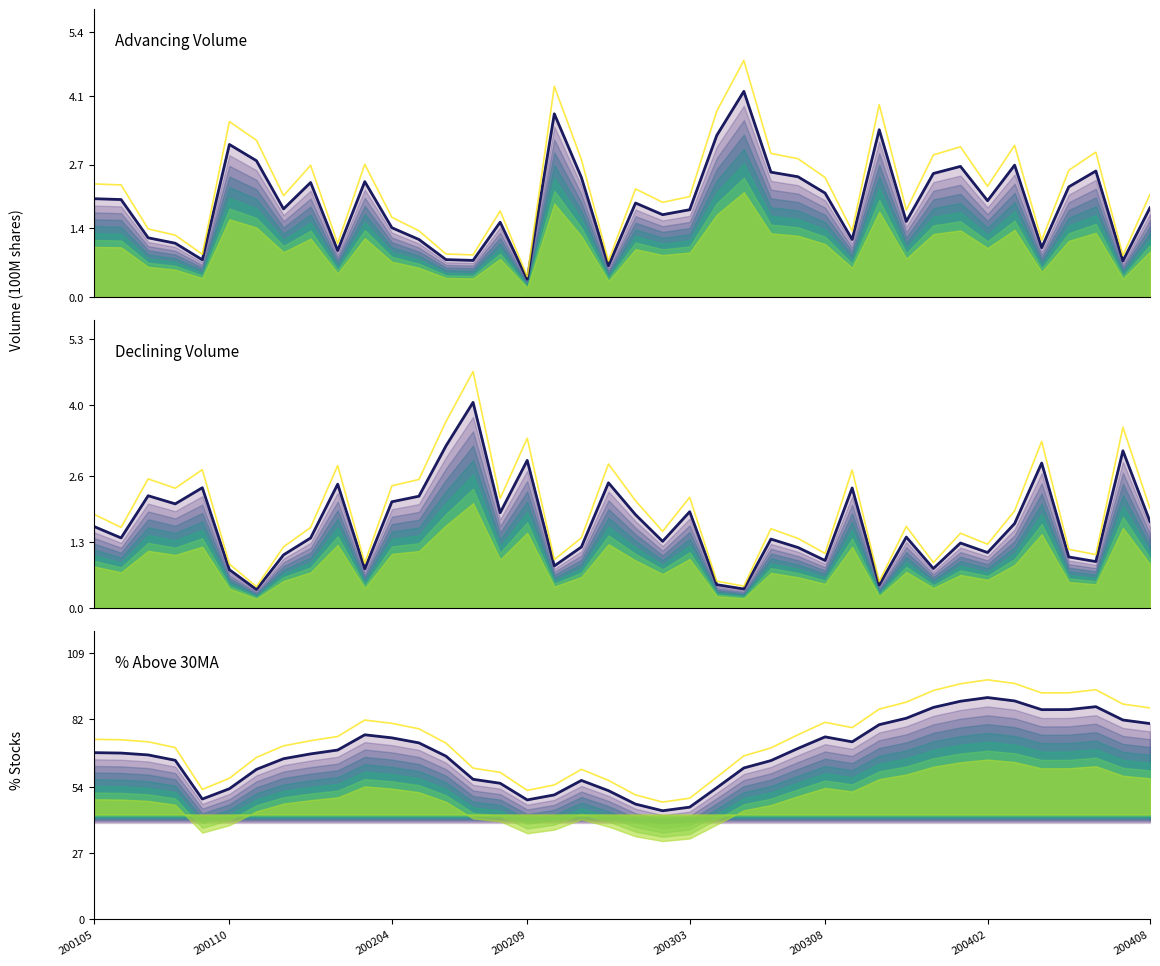

What is the value of the PerCentAbove30MA_main point at the 14th from the left?

66.7